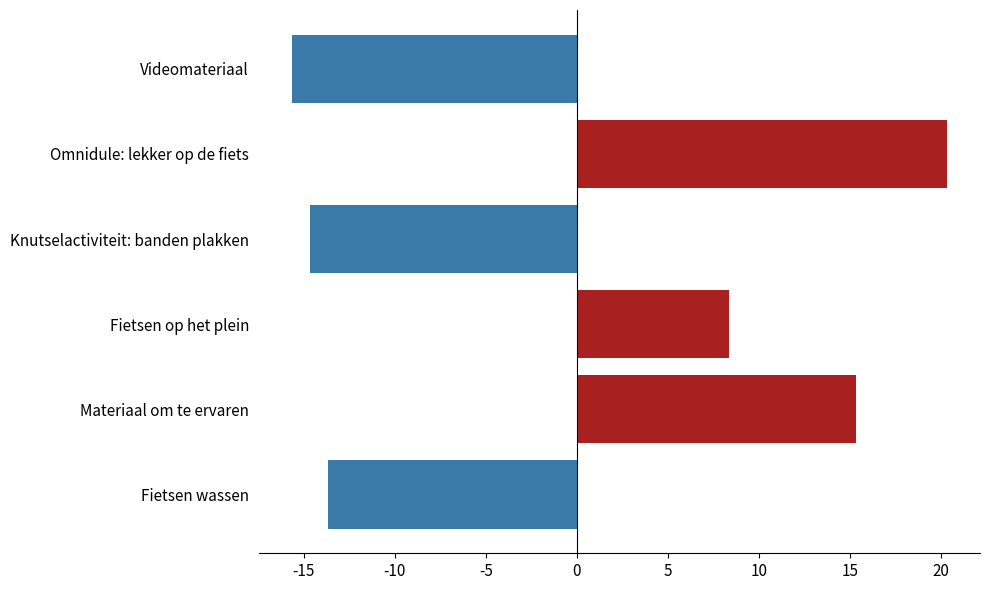

What is the difference between the values at Omnidule: lekker op de fiets and Fietsen op het plein?

12.0